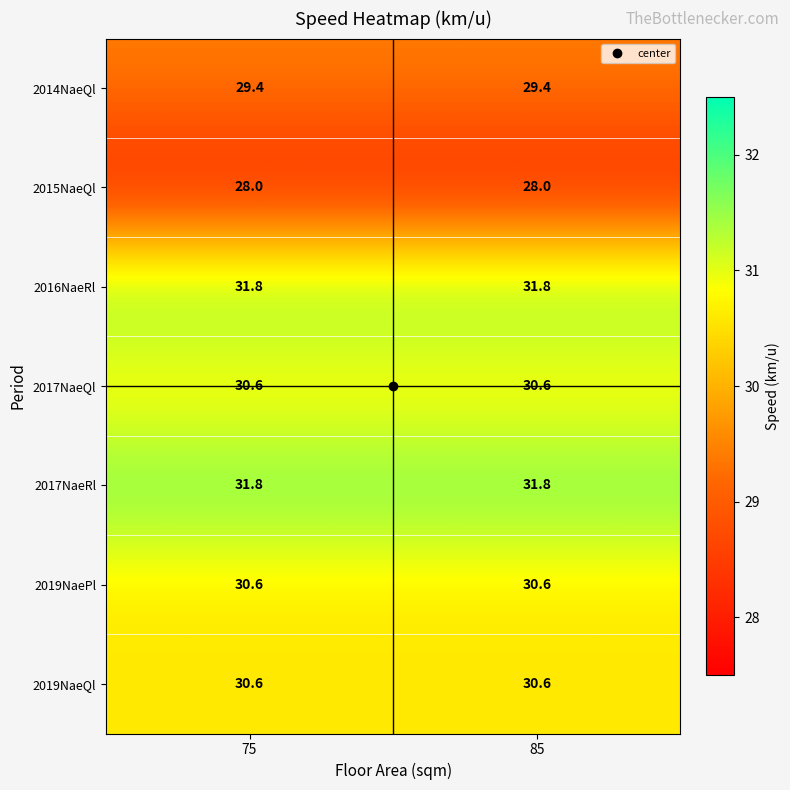

What value does the 2014NaeQl series have at 75?

29.4